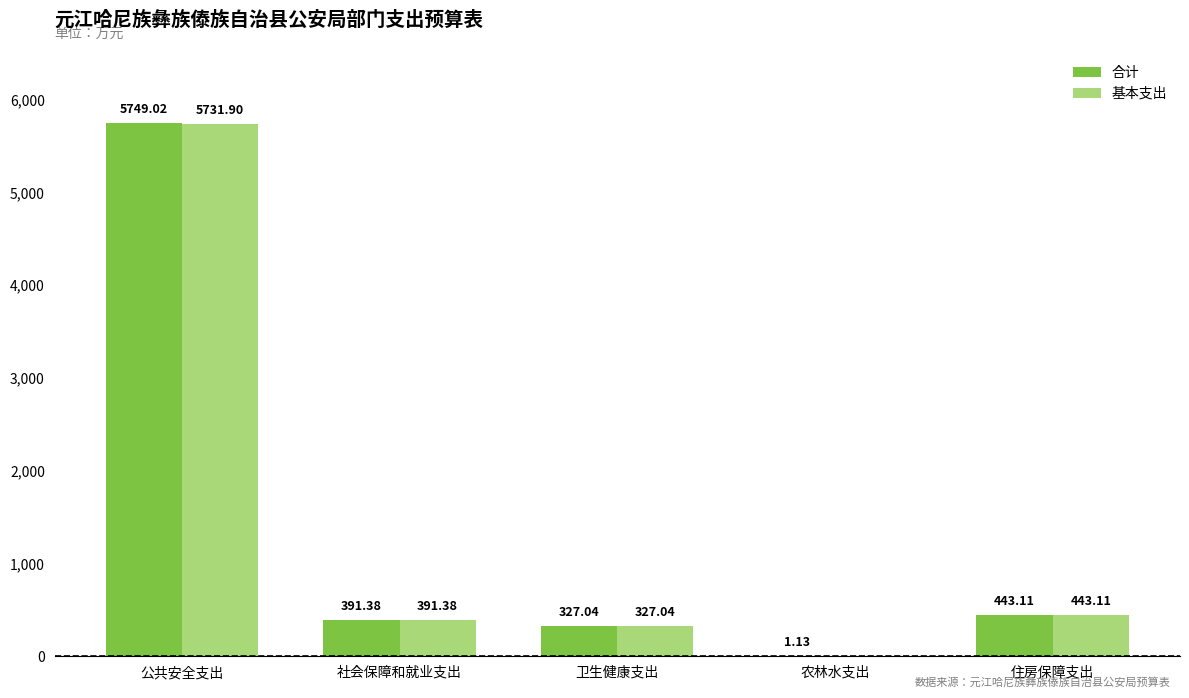

Which category has the highest value across all series?

公共安全支出